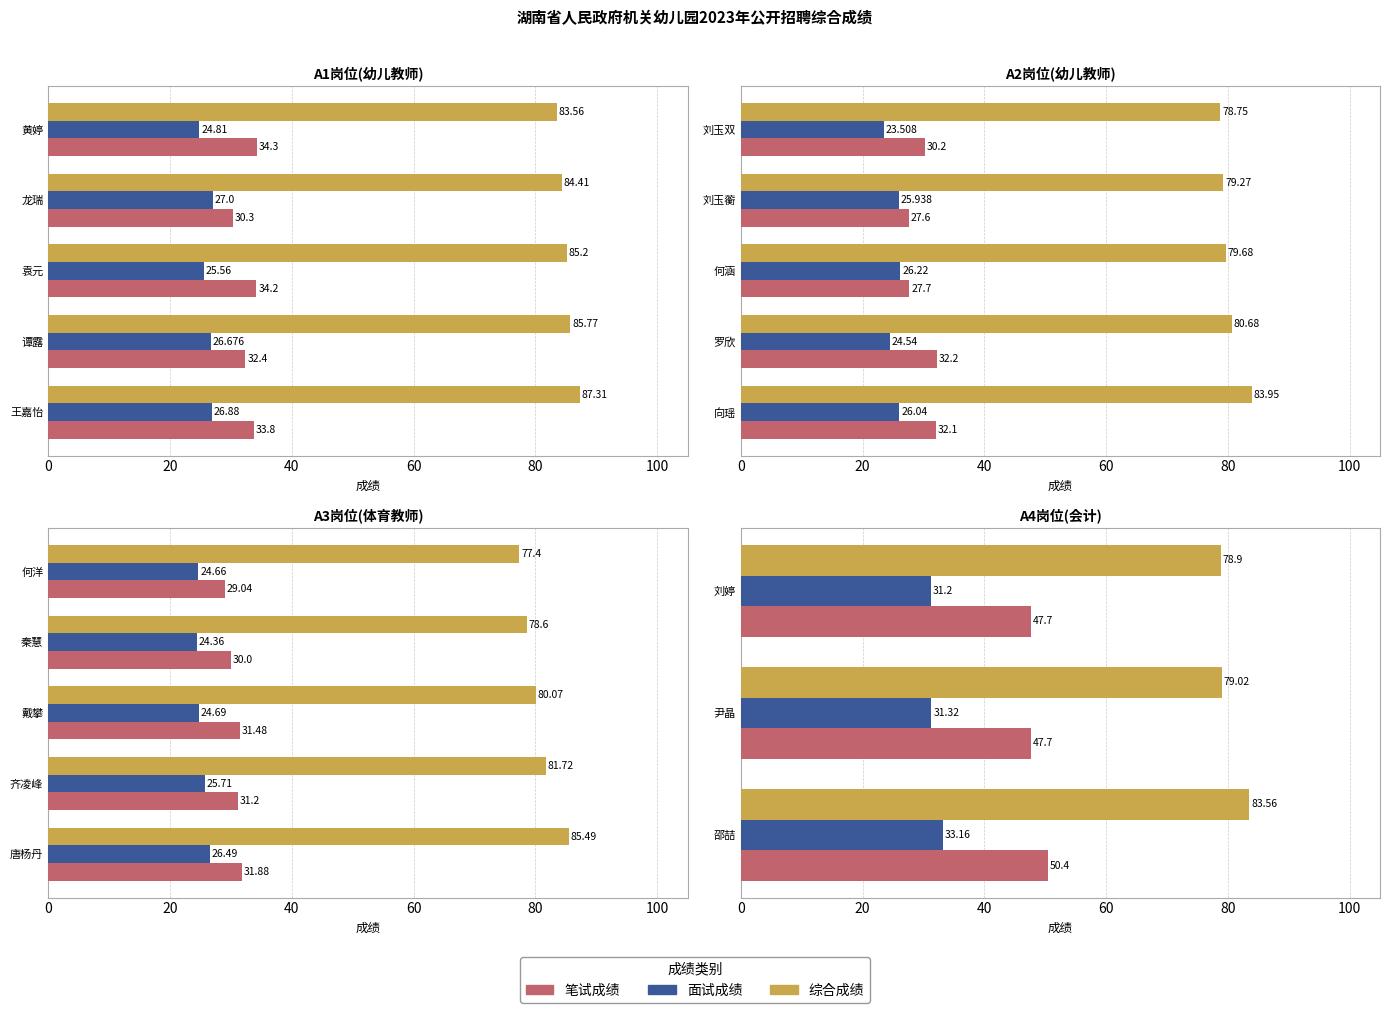

What is the value of the 笔试成绩 bar at the 3rd from the left?

47.7